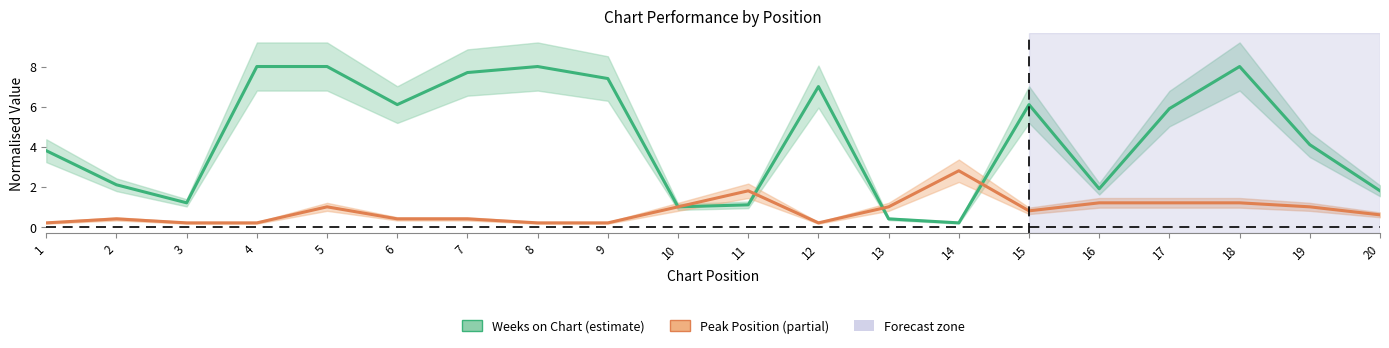

Which series has the largest total across all categories?

Weeks on Chart